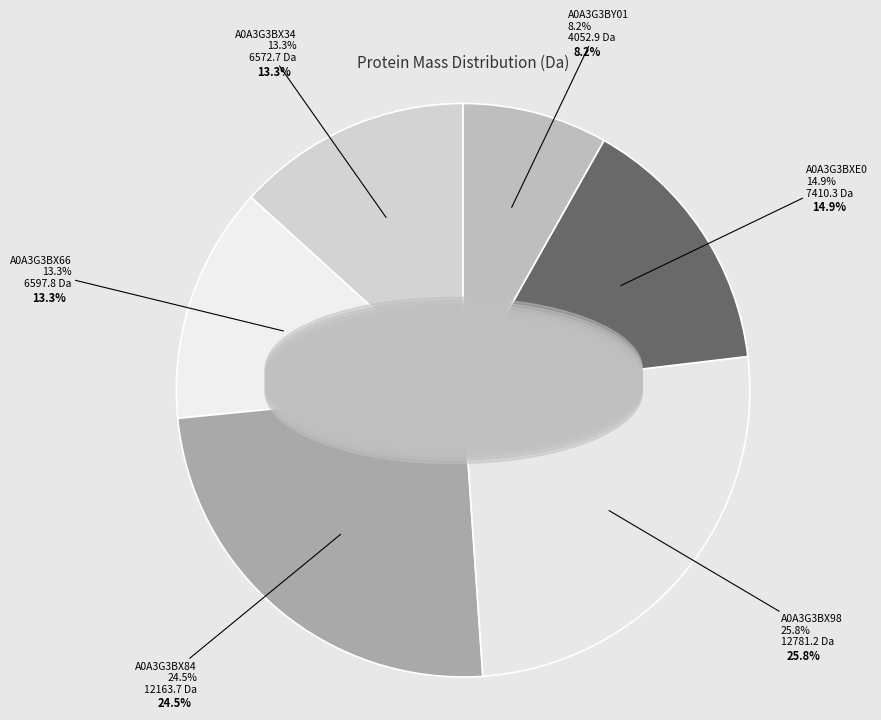

Does A0A3G3BX84 represent more than half of the total?

No